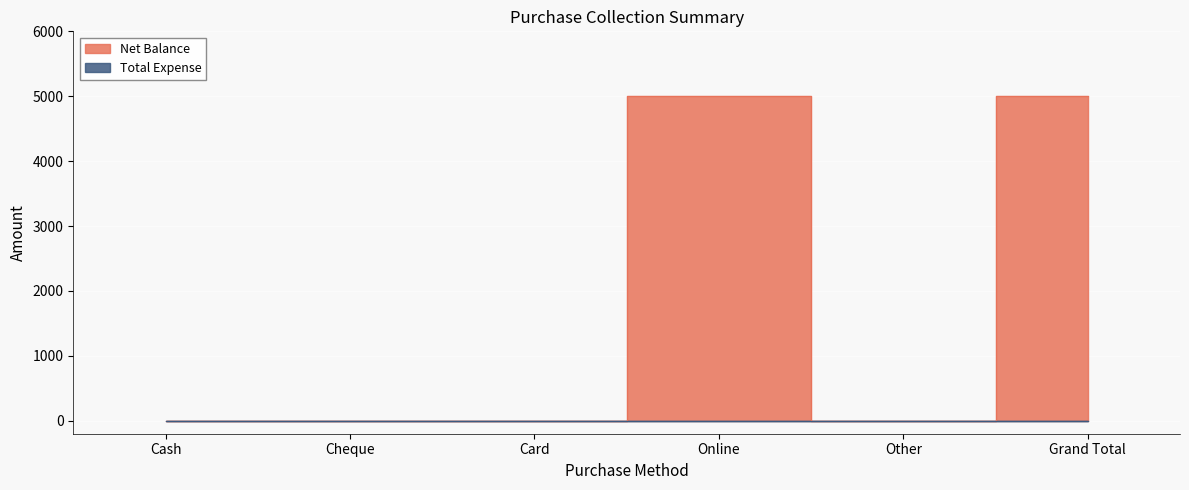

What is the difference between the values at Other and Grand Total?

5000